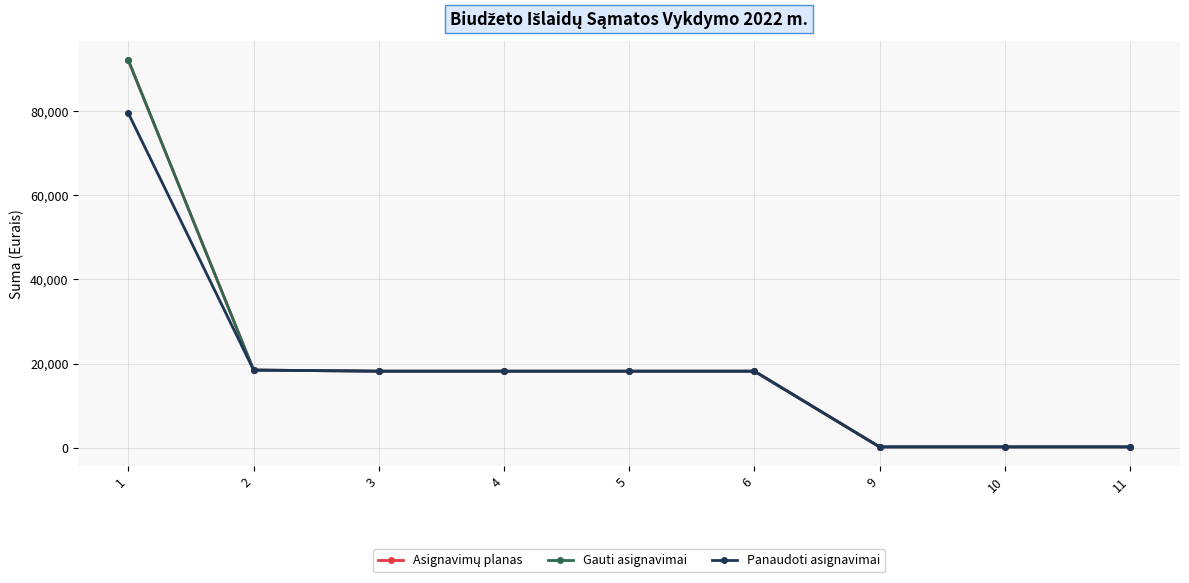

Does the chart have visible grid lines?

Yes